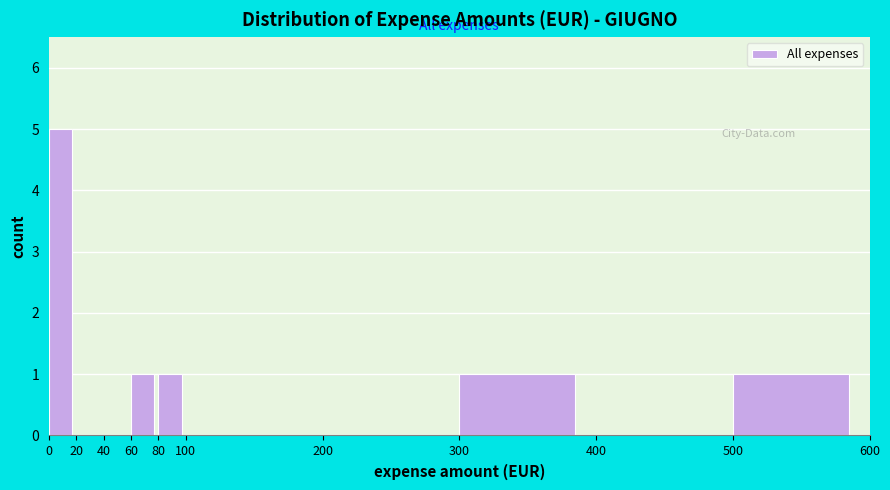

Reading left to right, list every bar in this chart as the range it spans on the x-axis followed by its height. The values are not printed on the chart, so give them approximately, as read against the axis.

0 to 20: 5
20 to 40: 0
40 to 60: 0
60 to 80: 1
80 to 100: 1
100 to 200: 0
200 to 300: 0
300 to 400: 1
400 to 500: 0
500 to 600: 1